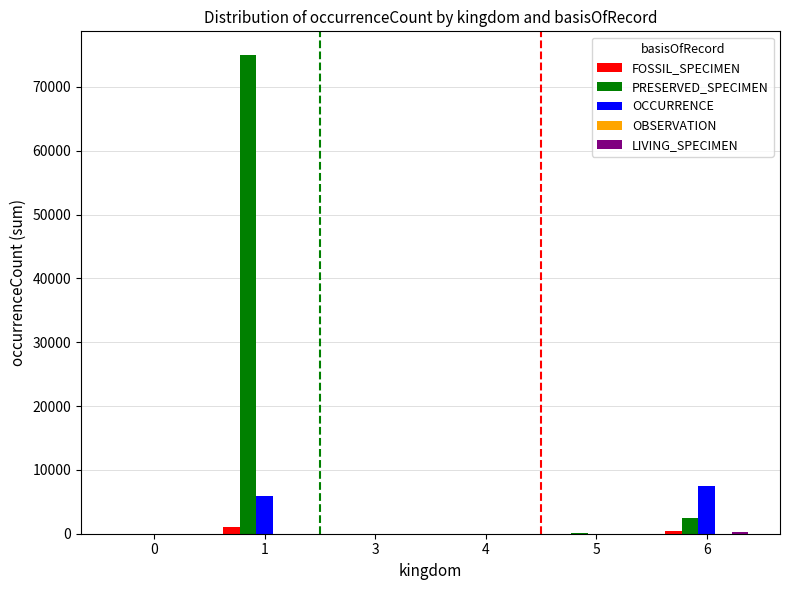

True or false: OCCURRENCE has a value of 2836 at 6.

False